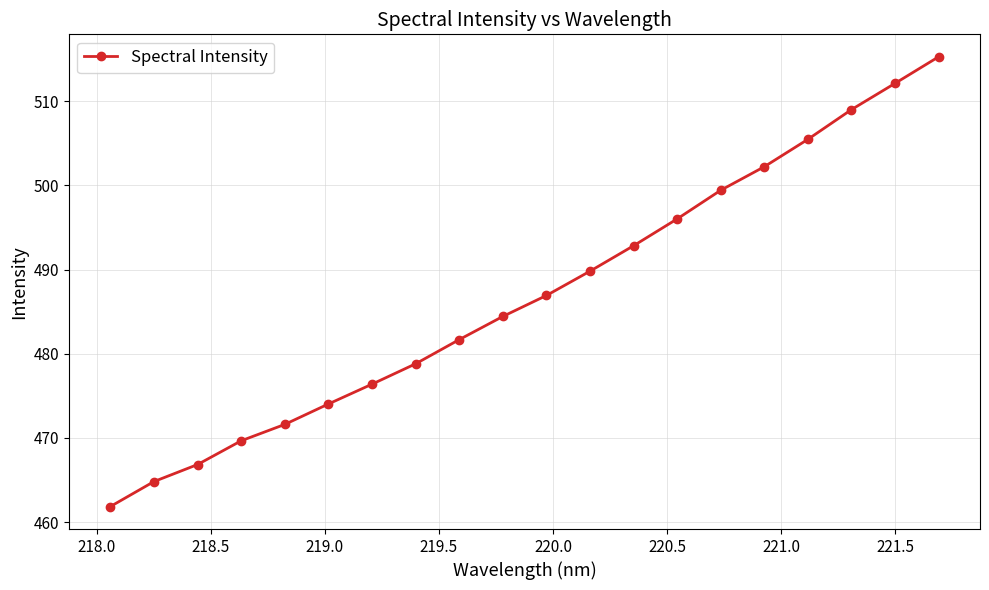

True or false: the data has more than 2 interior local peaks.

False